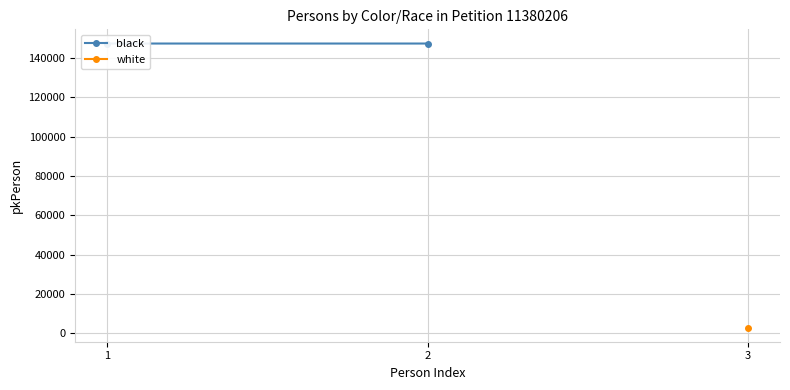

What is the value of the 2nd point from the left?

147337